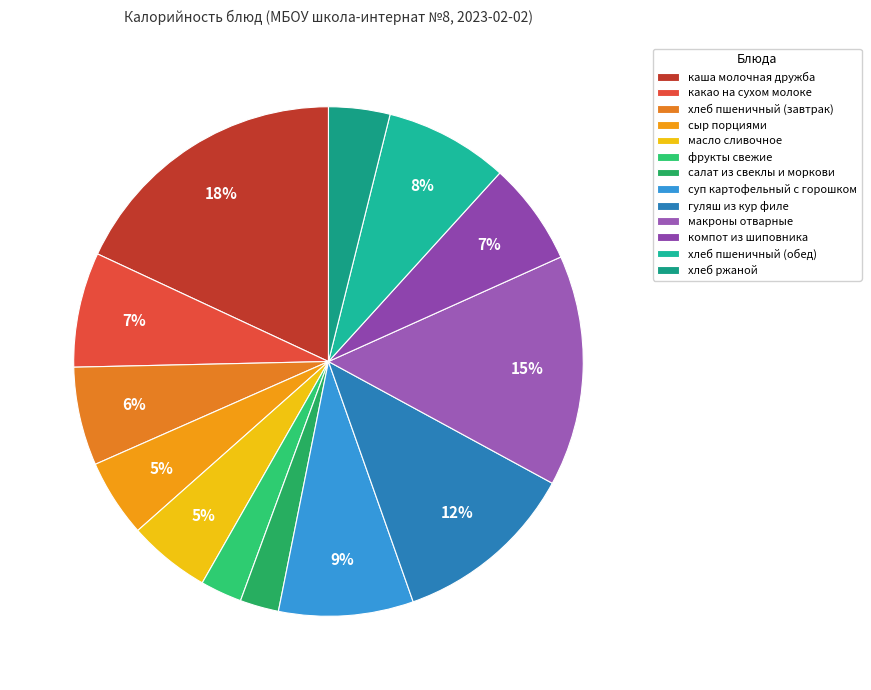

To the nearest percent, what percentage of the pie is компот из шиповника?

7%